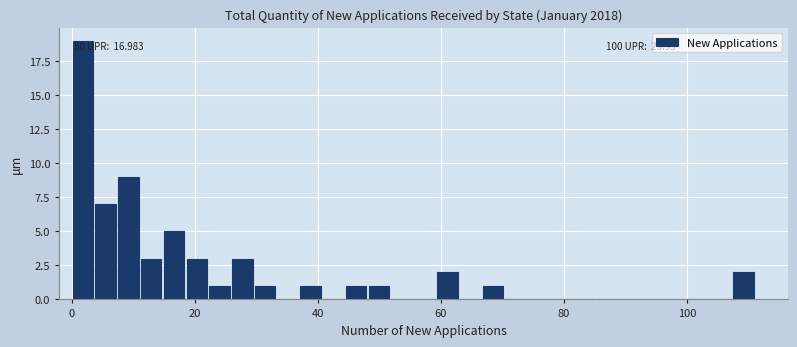

Read against the x-axis, roughly where is the centre of the tallest bar?

2